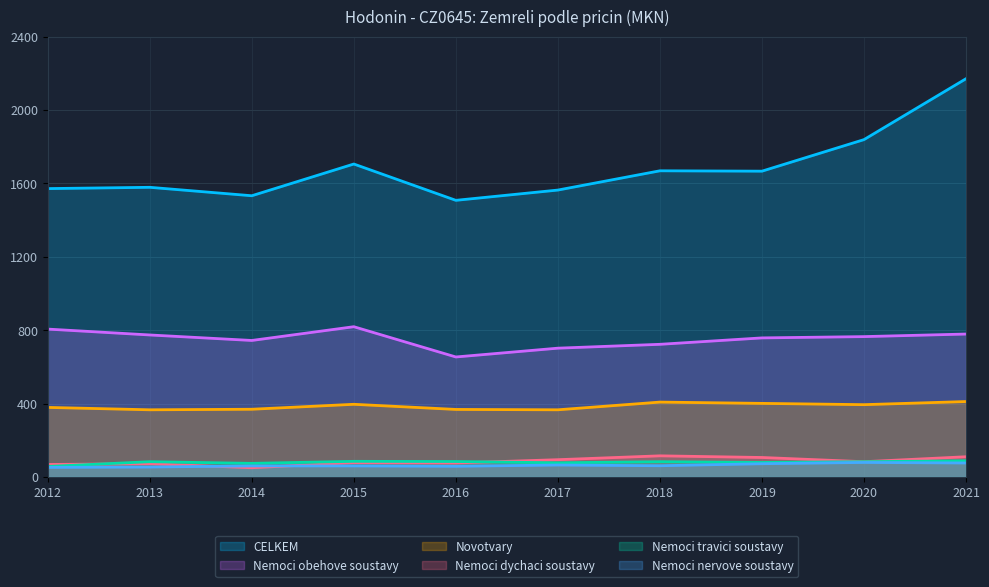

What is the value of the Novotvary point at the 10th from the left?

411